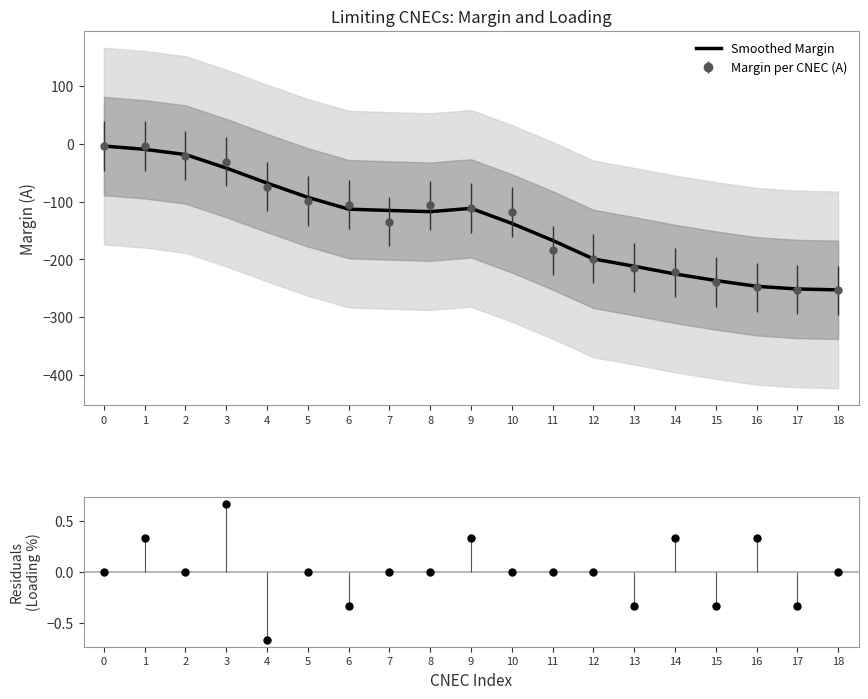

Is the value of Smoothed Margin at 8 greater than the value of Loading residuals (%) at 11?

No